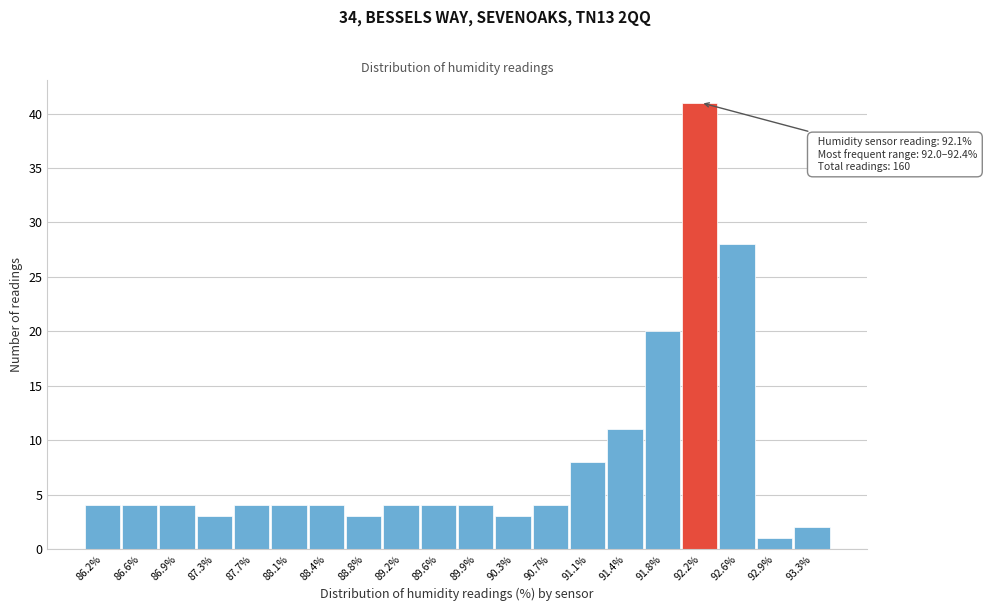

Over which range of the x-axis is the bar tallest?

92.000 to 92.375